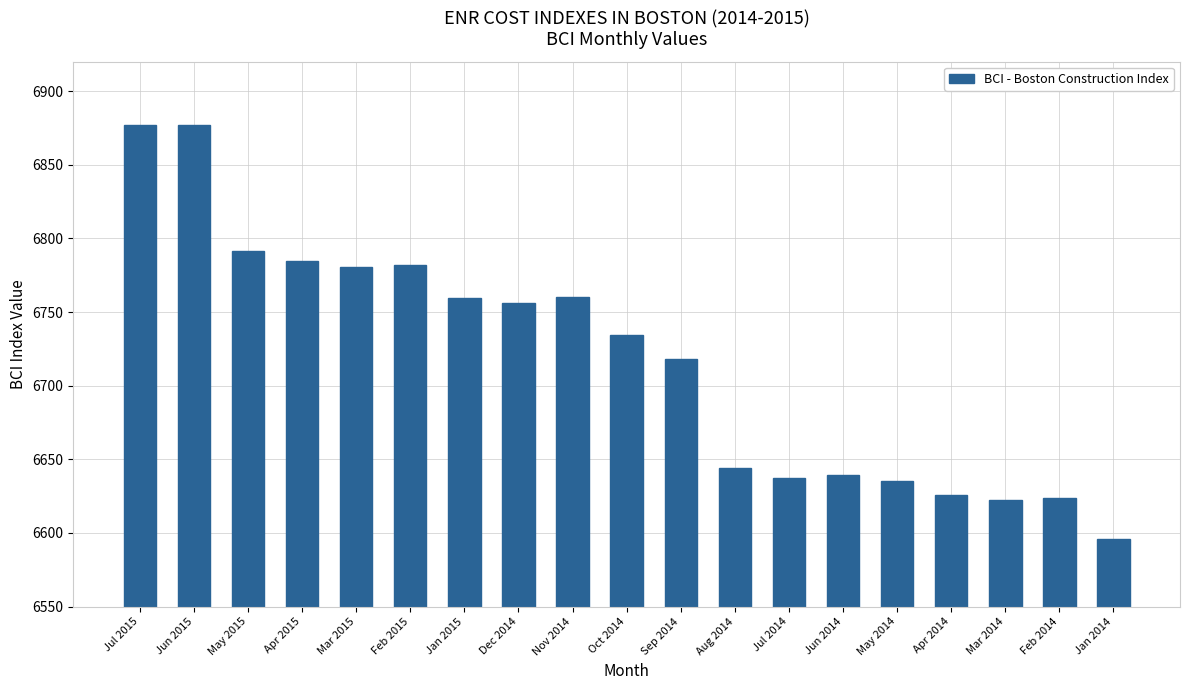

Read the value at Apr 2015.

6784.9